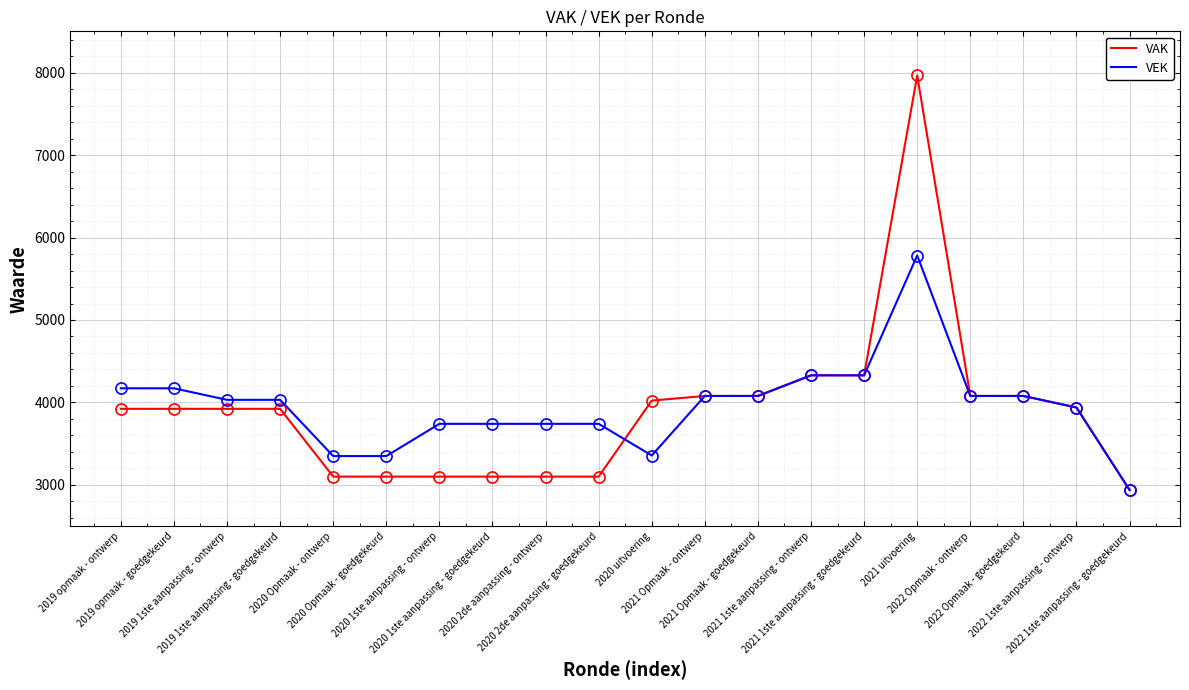

What is the lowest value of the VEK series?

2939